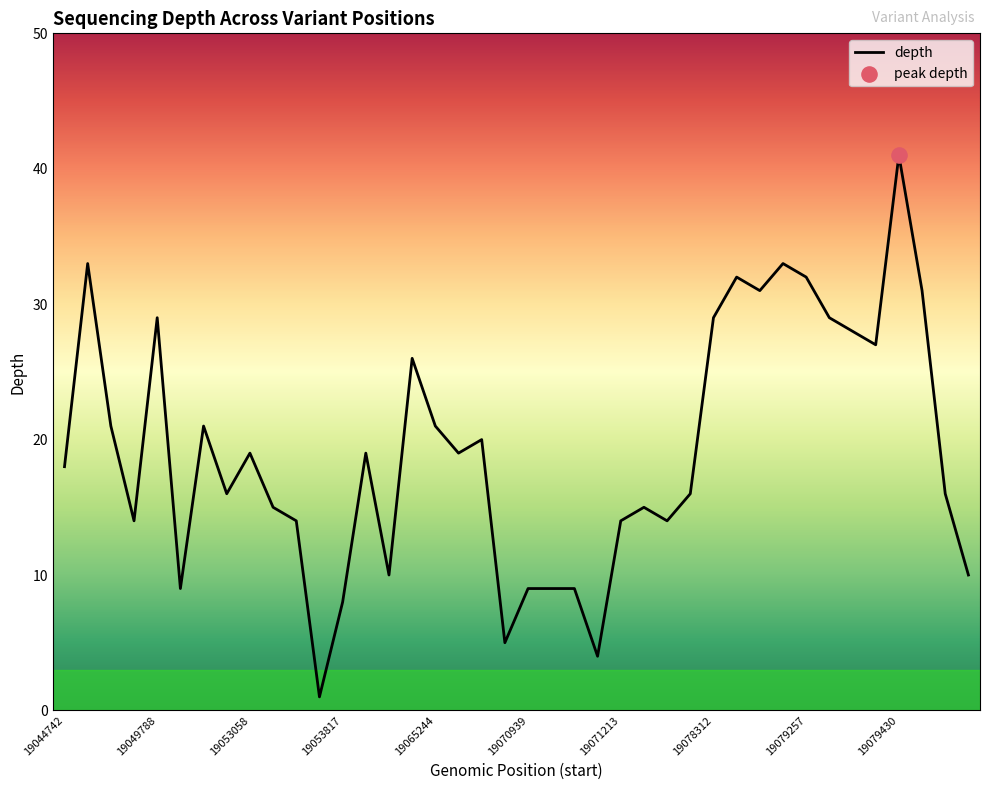

What is the difference between the maximum and minimum values?

40